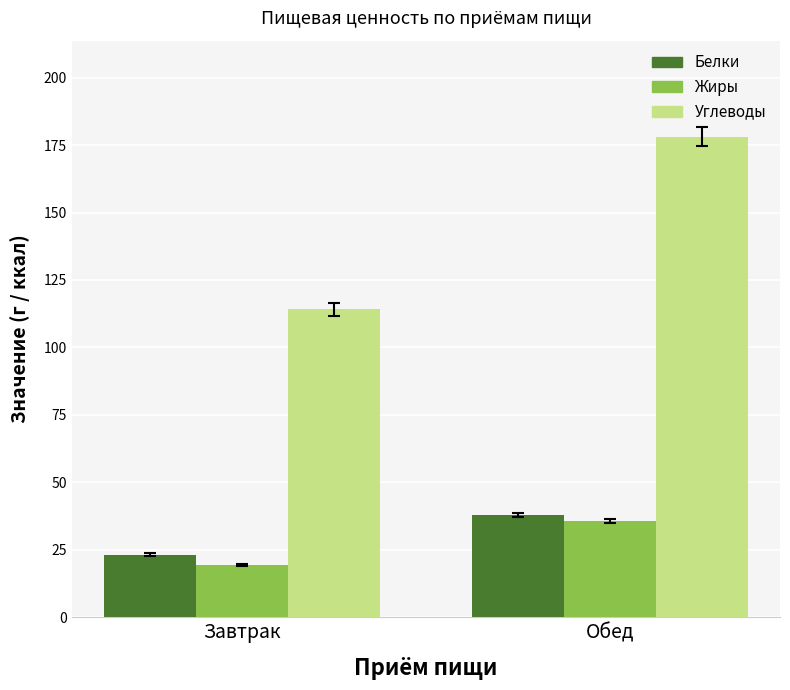

Where does the Белки series first go above 37?

Обед